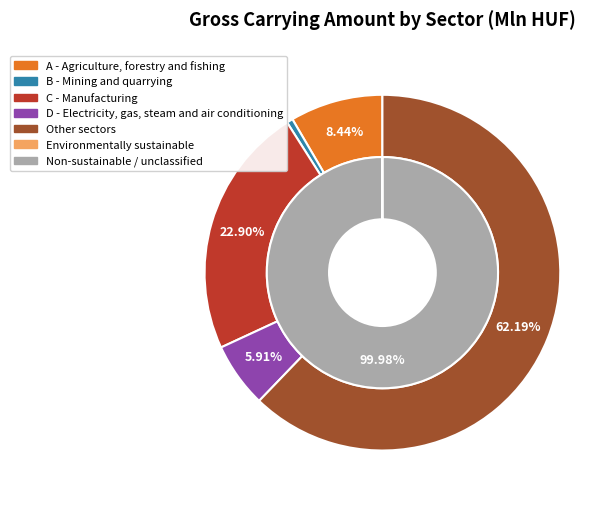

What is the spread (max minus min) of values at C - Manufacturing?

542260